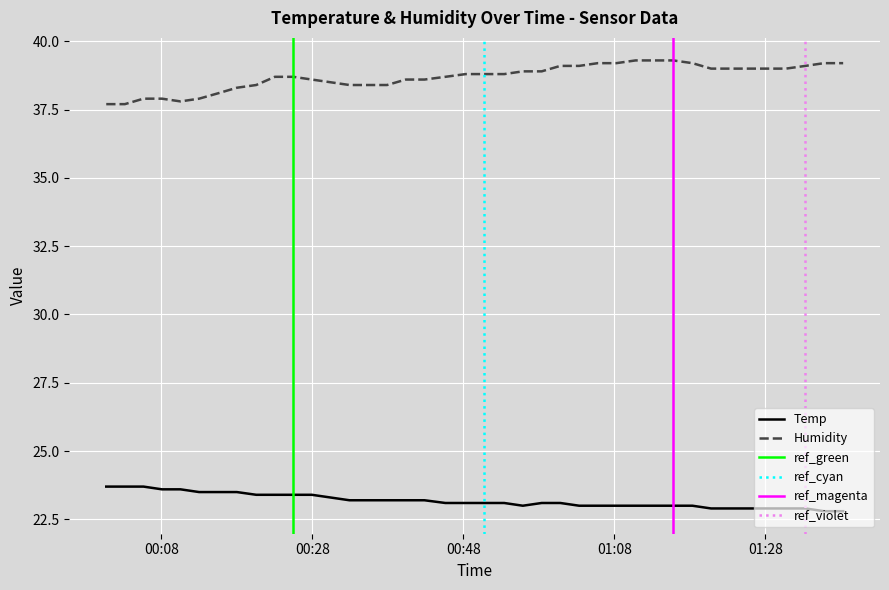

What is the sum of all Humidity values?

1547.7